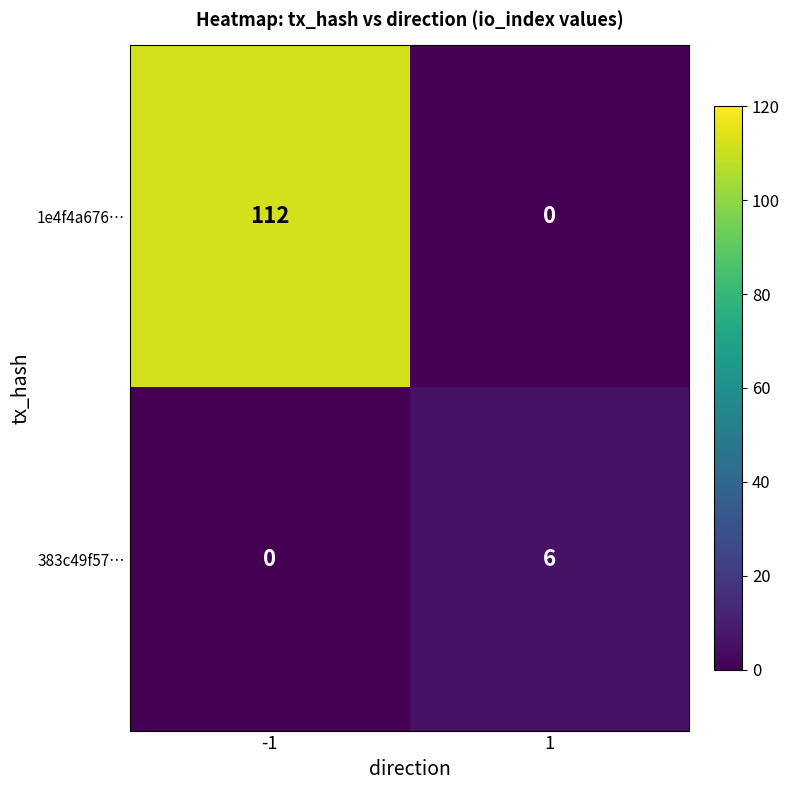

List the series in order of their overall mean, lowest first.

383c49f57…, 1e4f4a676…